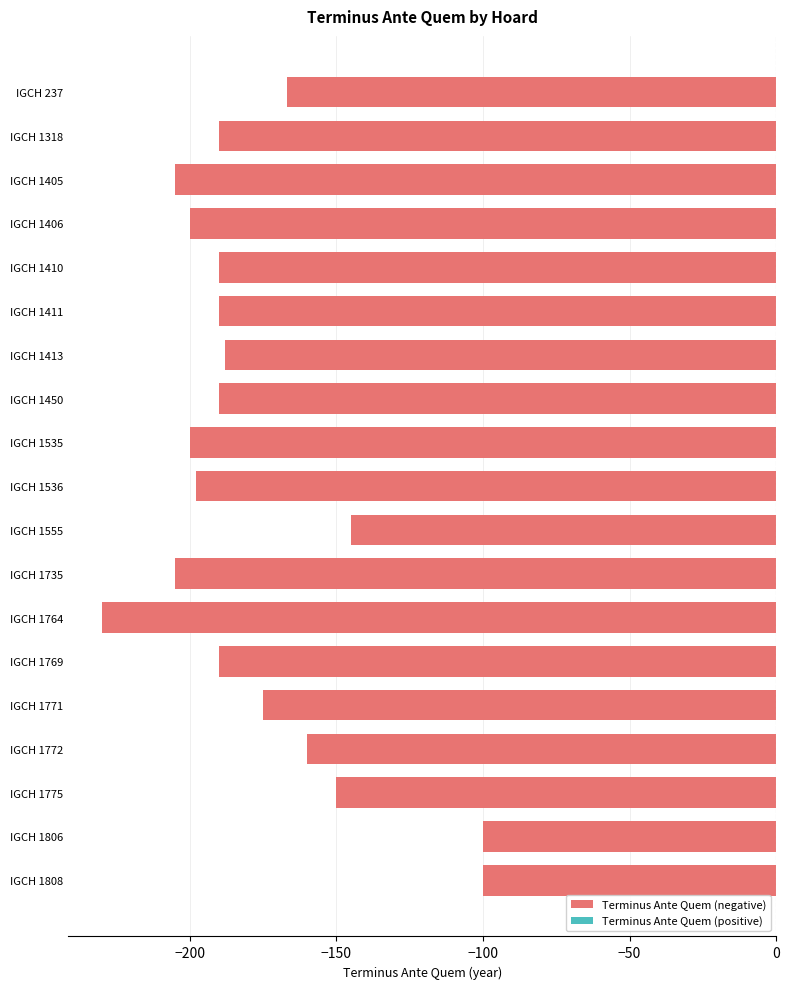

Which has a higher value, IGCH 1806 or IGCH 1405?

IGCH 1806